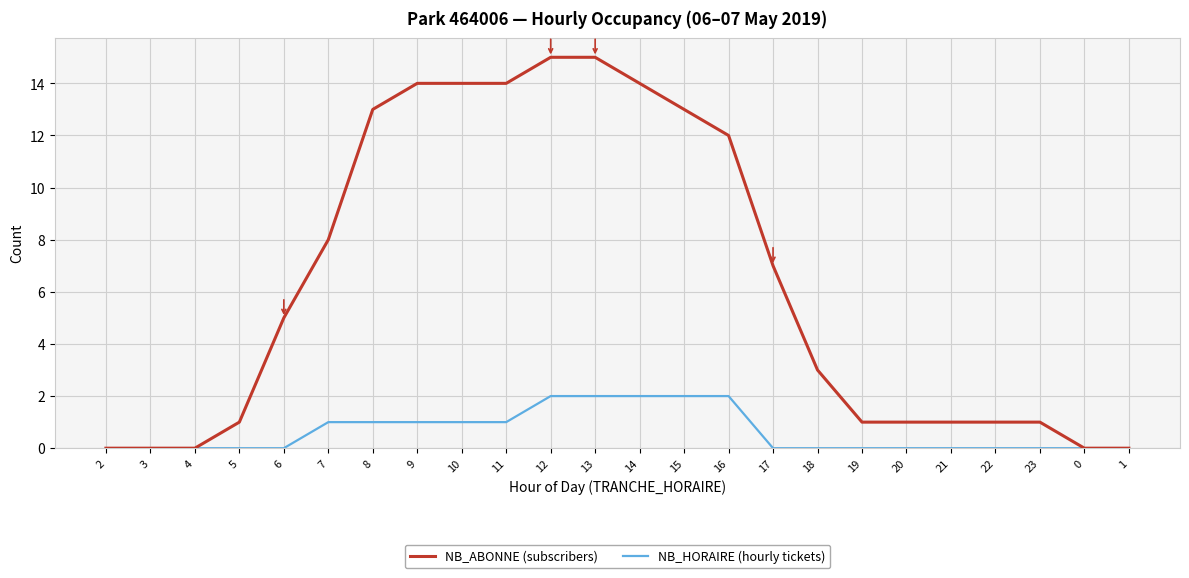

Which series has the largest range (max minus min)?

NB_ABONNE (subscribers)